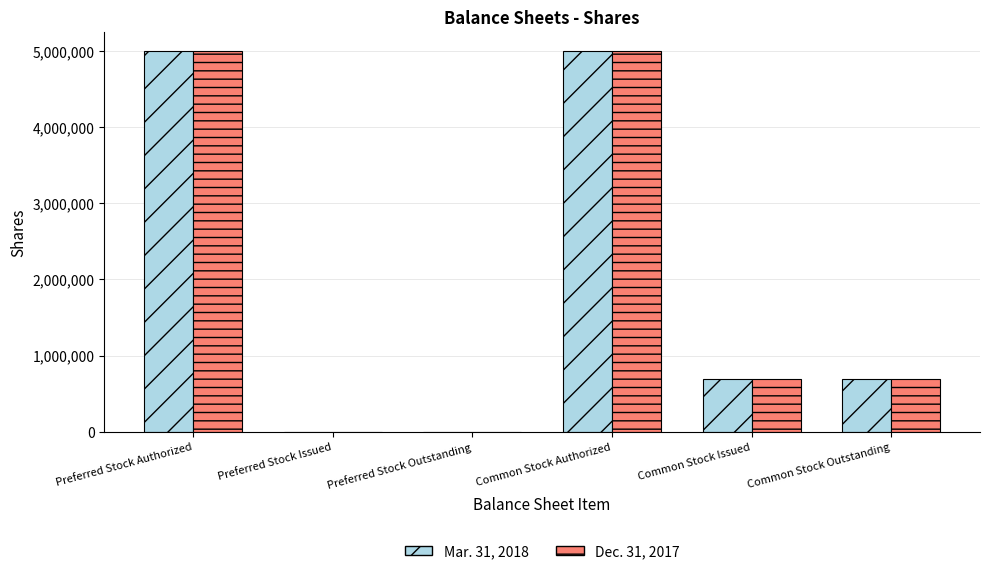

What is the sum of all Mar. 31, 2018 values?

11400000